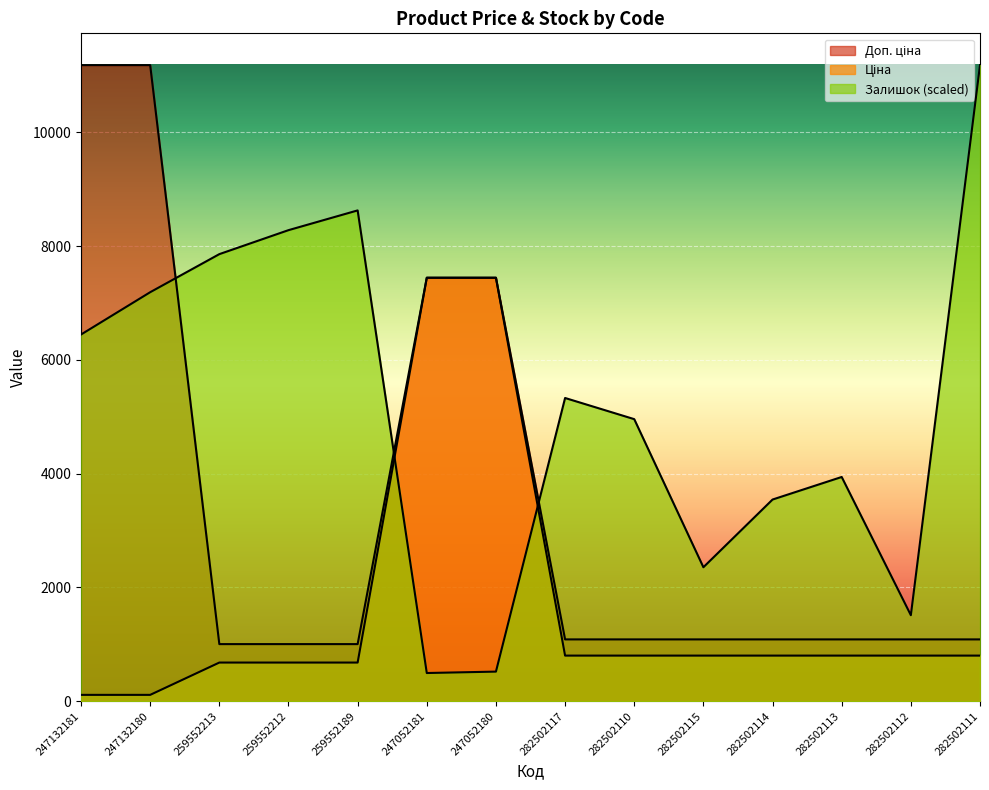

Read the Ціна value at 259552212.

679.8